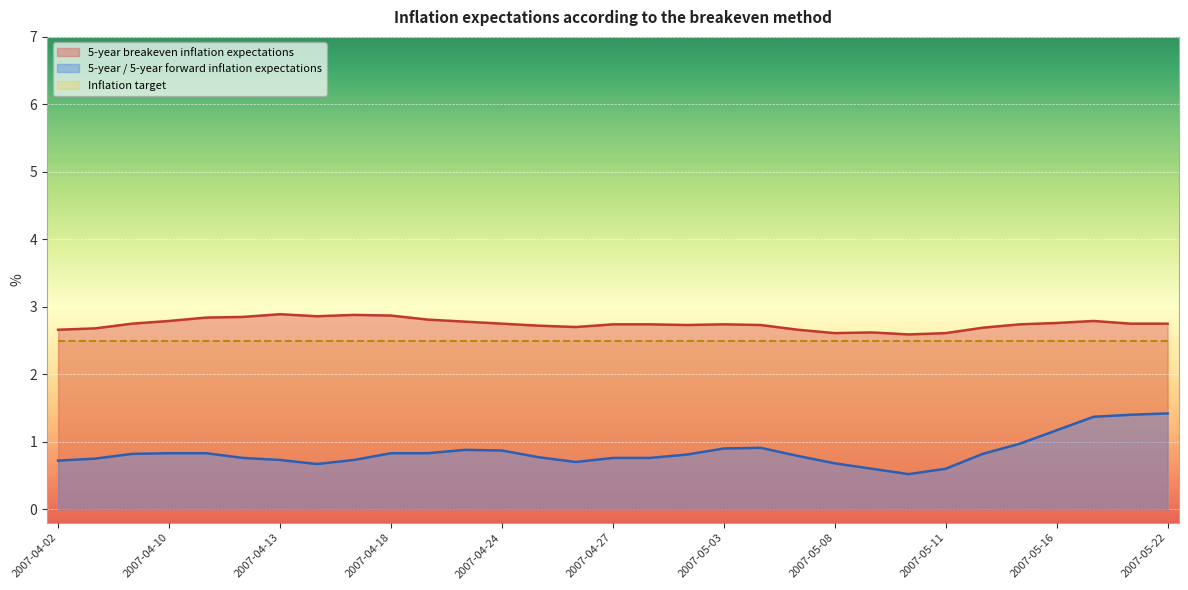

Which series has the largest range (max minus min)?

5-year / 5-year forward inflation expectations